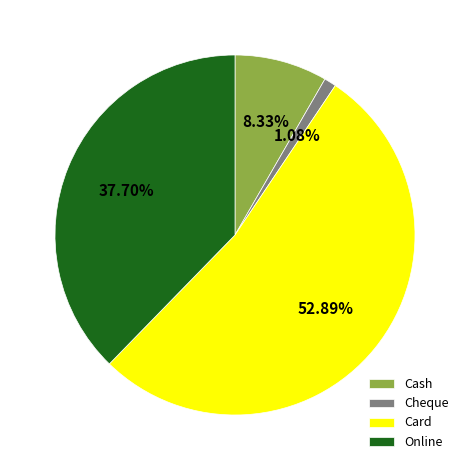

Approximately how many times larger is the value at Cash compared to Online?

0.2